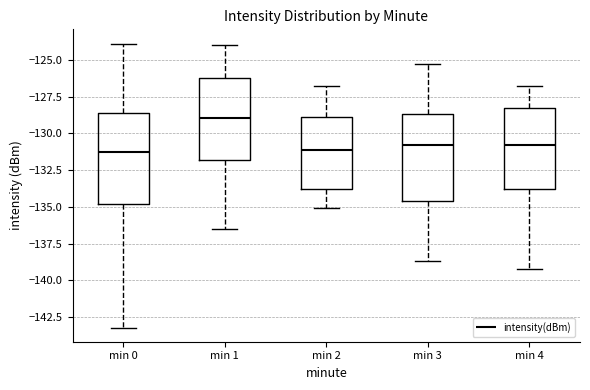

Reading left to right, transcribe this box plot: for each box, give where its median line is, the range the box spans, and where its two whiskers end, as read against the y-axis. The values are not printed on the chart, so give them approximately, as read against the axis.

min 0: median -131.0, box -135.0 to -128.5, whiskers -143.0 to -124.0
min 1: median -129.0, box -132.0 to -126.0, whiskers -136.5 to -124.0
min 2: median -131.0, box -134.0 to -129.0, whiskers -135.0 to -127.0
min 3: median -131.0, box -134.5 to -128.5, whiskers -138.5 to -125.5
min 4: median -131.0, box -134.0 to -128.5, whiskers -139.0 to -127.0